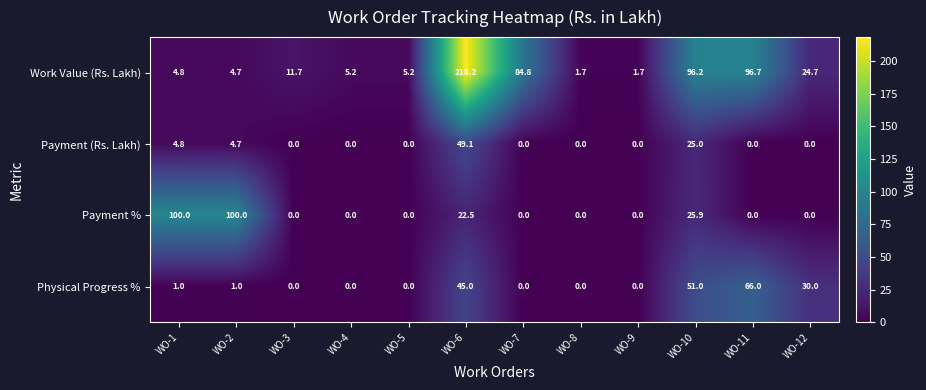

What is the total value across all series at WO-12?

54.7